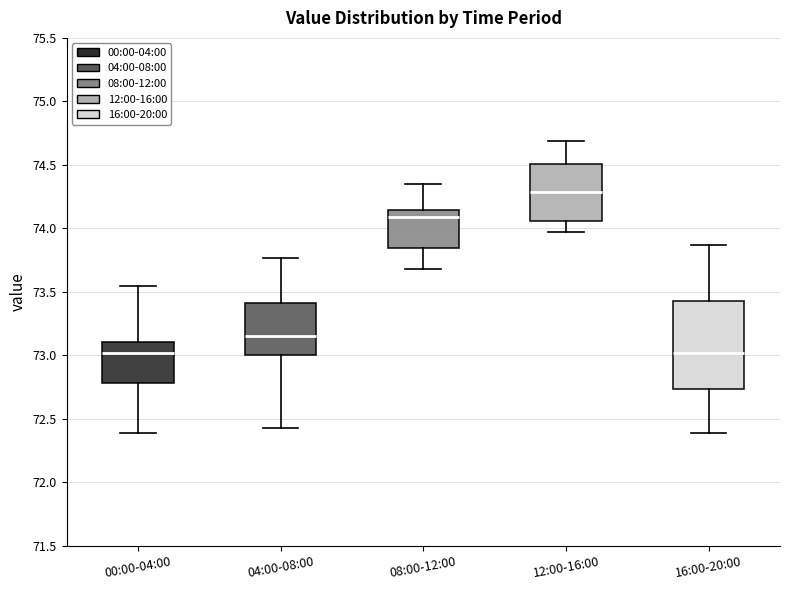

Where does the median line of the box for 16:00-20:00 sit on the y-axis? The values are not printed on the chart, so give them approximately, as read against the axis.

73.00